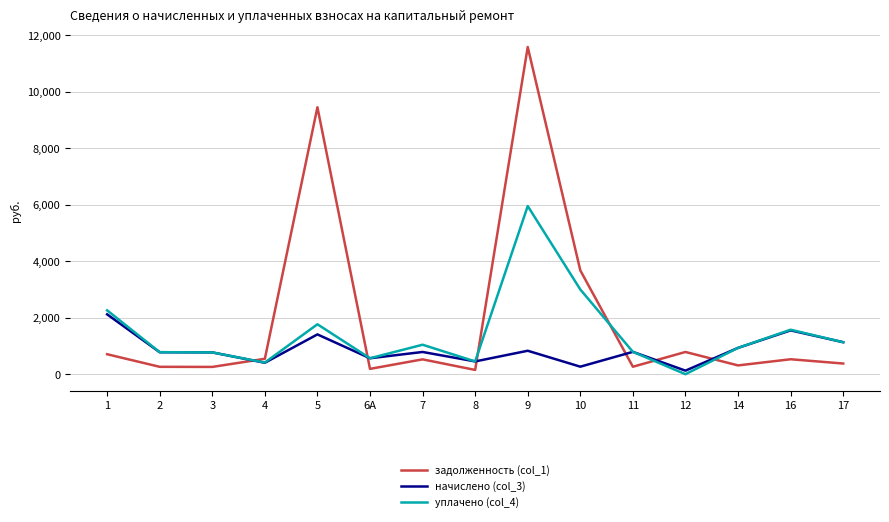

True or false: начислено (col_3) and задолженность (col_1) cross at least once.

True